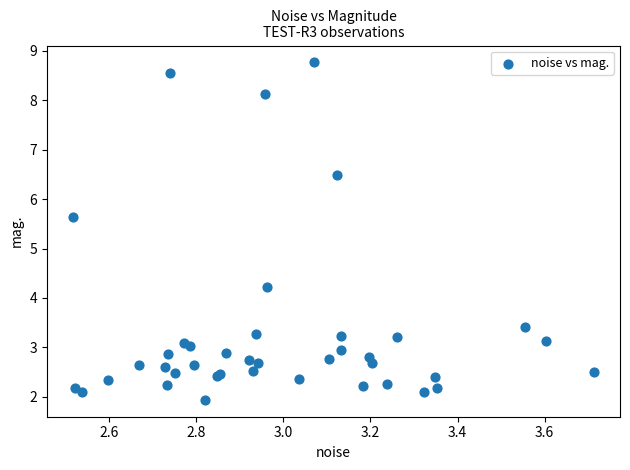

What Y value in the scatter plot is closest to 5?

5.6